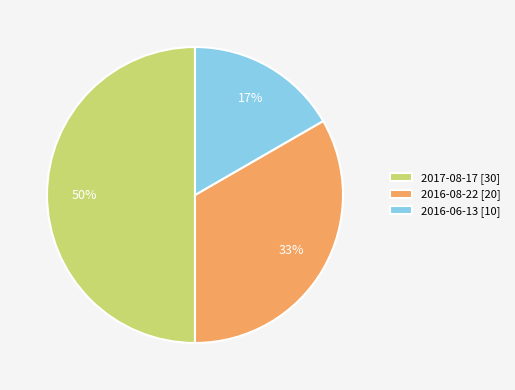

Is it true that 2016-08-22 [20] is 42% of the pie?

False